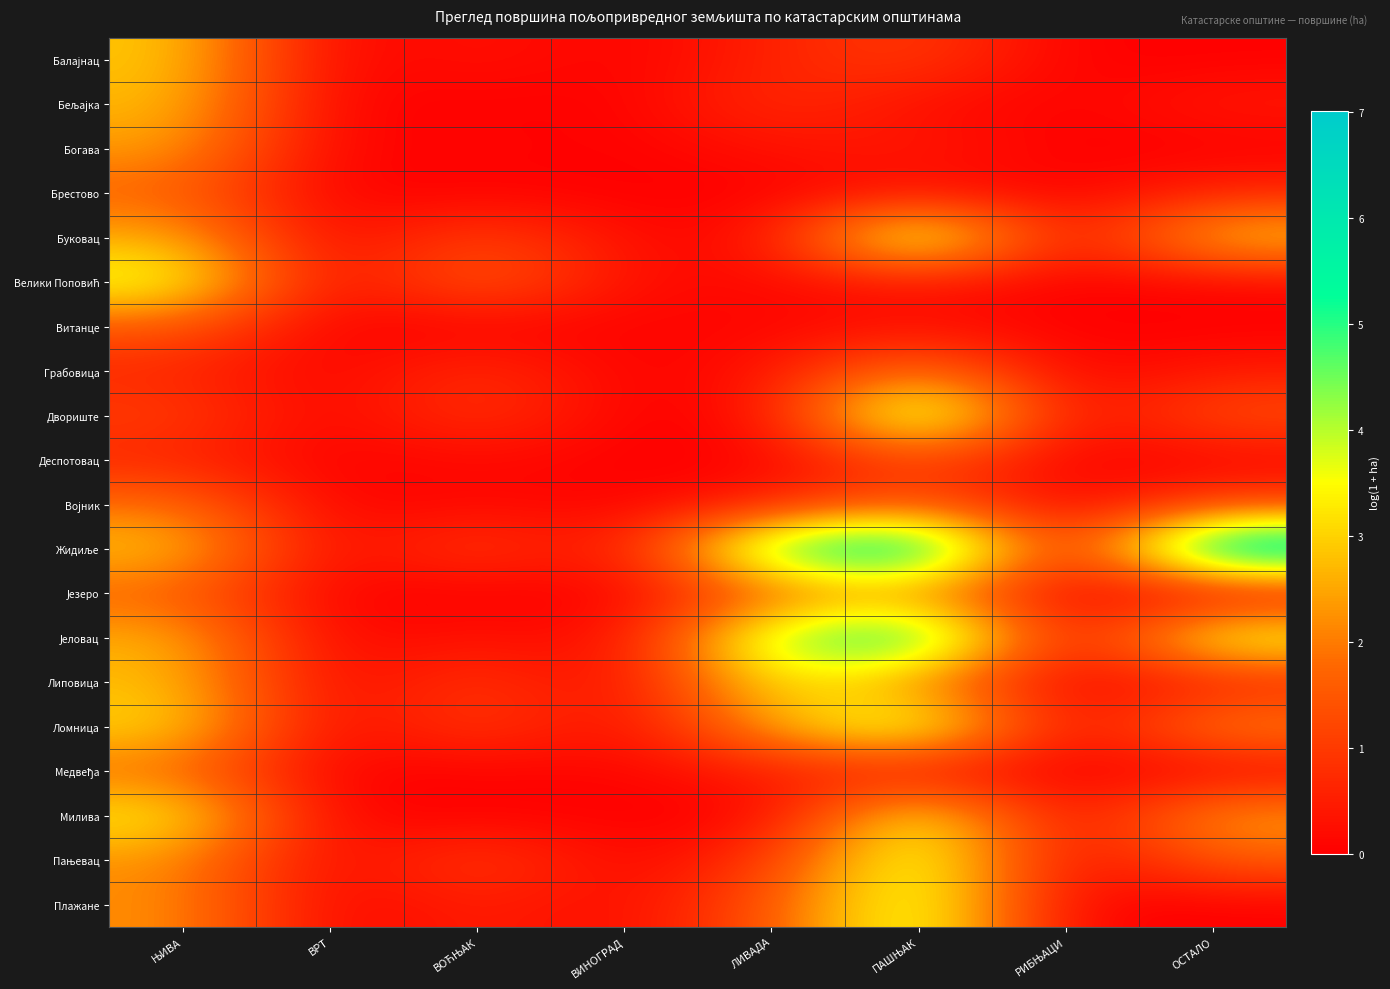

Between РИБЊАЦИ and ВОЋЊАК, which is larger?

ВОЋЊАК